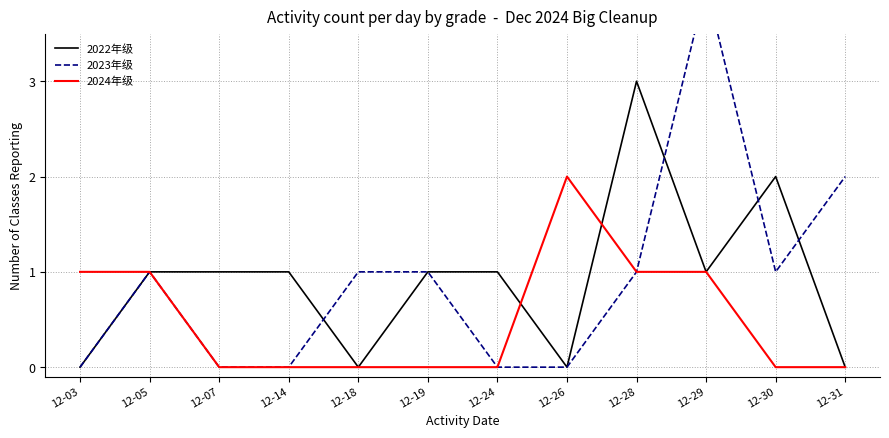

Is it true that 2022年级 equals 3 at 12-28?

True